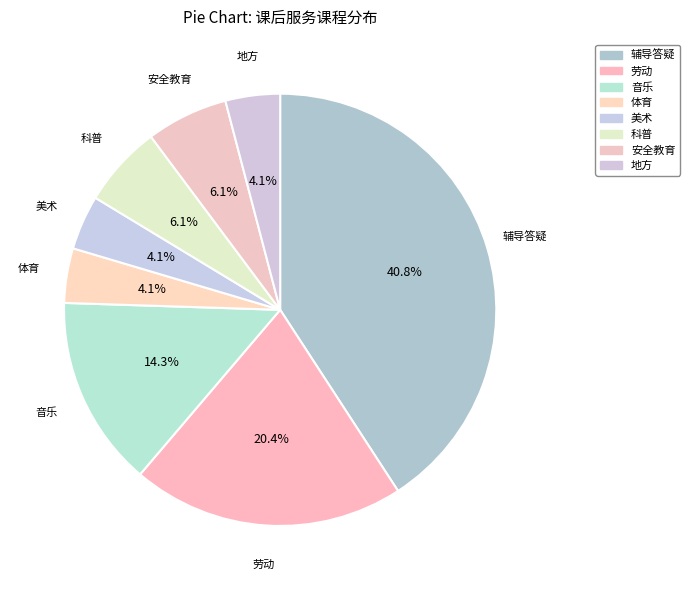

What is the smallest slice in the pie chart?

体育